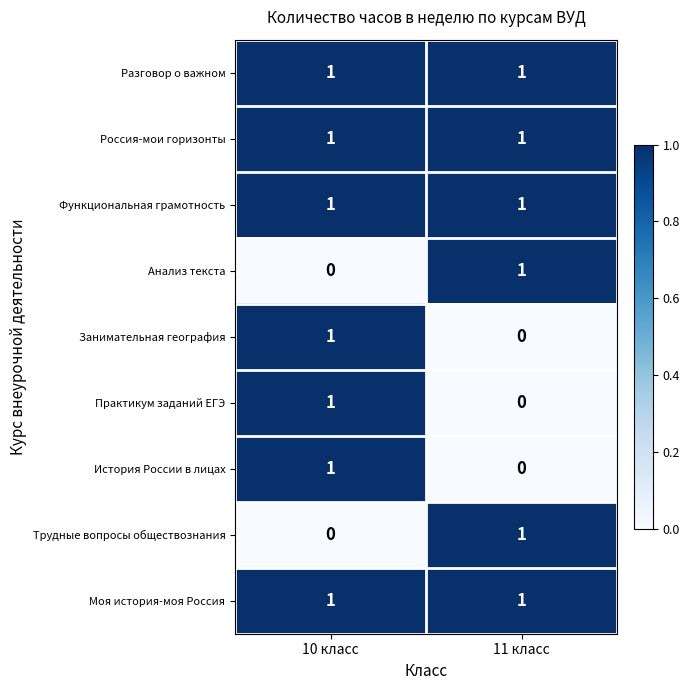

At which category is the sum across all series the highest?

10 класс